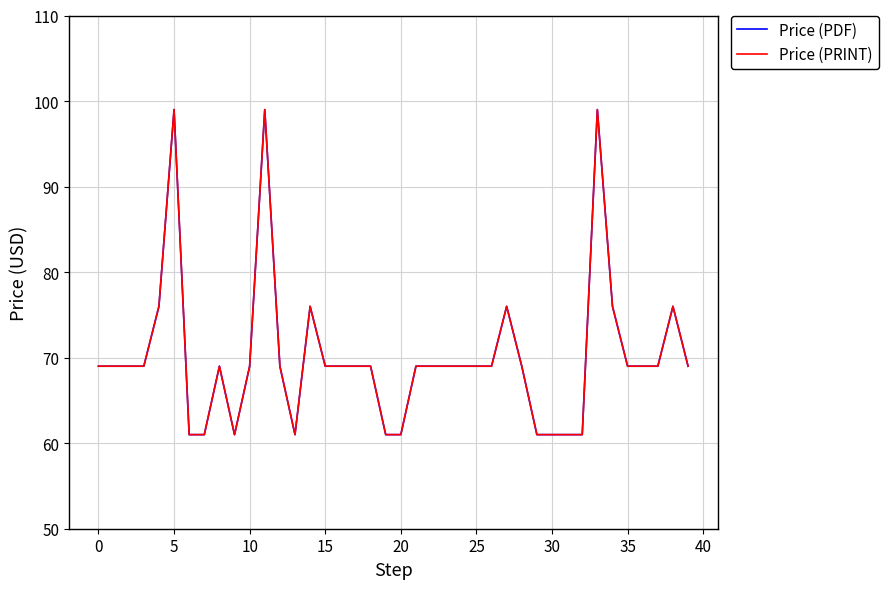

True or false: Price (PDF) has more than 1 interior local peaks.

True